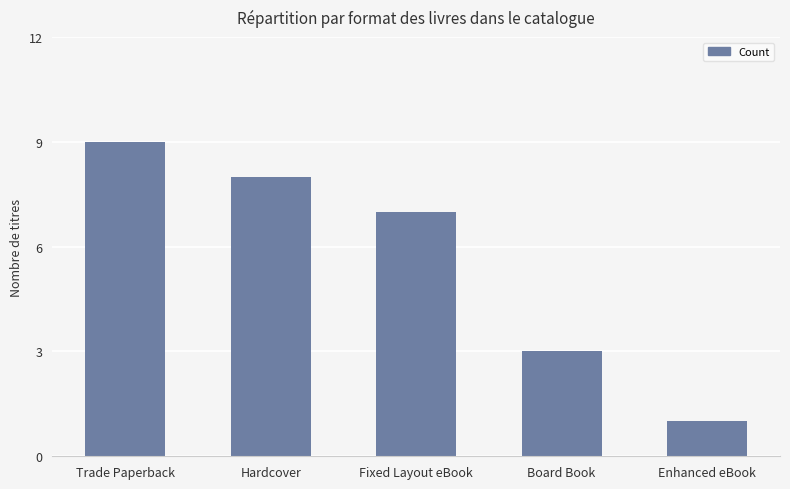

List the labels in order of value, largest first.

Trade Paperback, Hardcover, Fixed Layout eBook, Board Book, Enhanced eBook